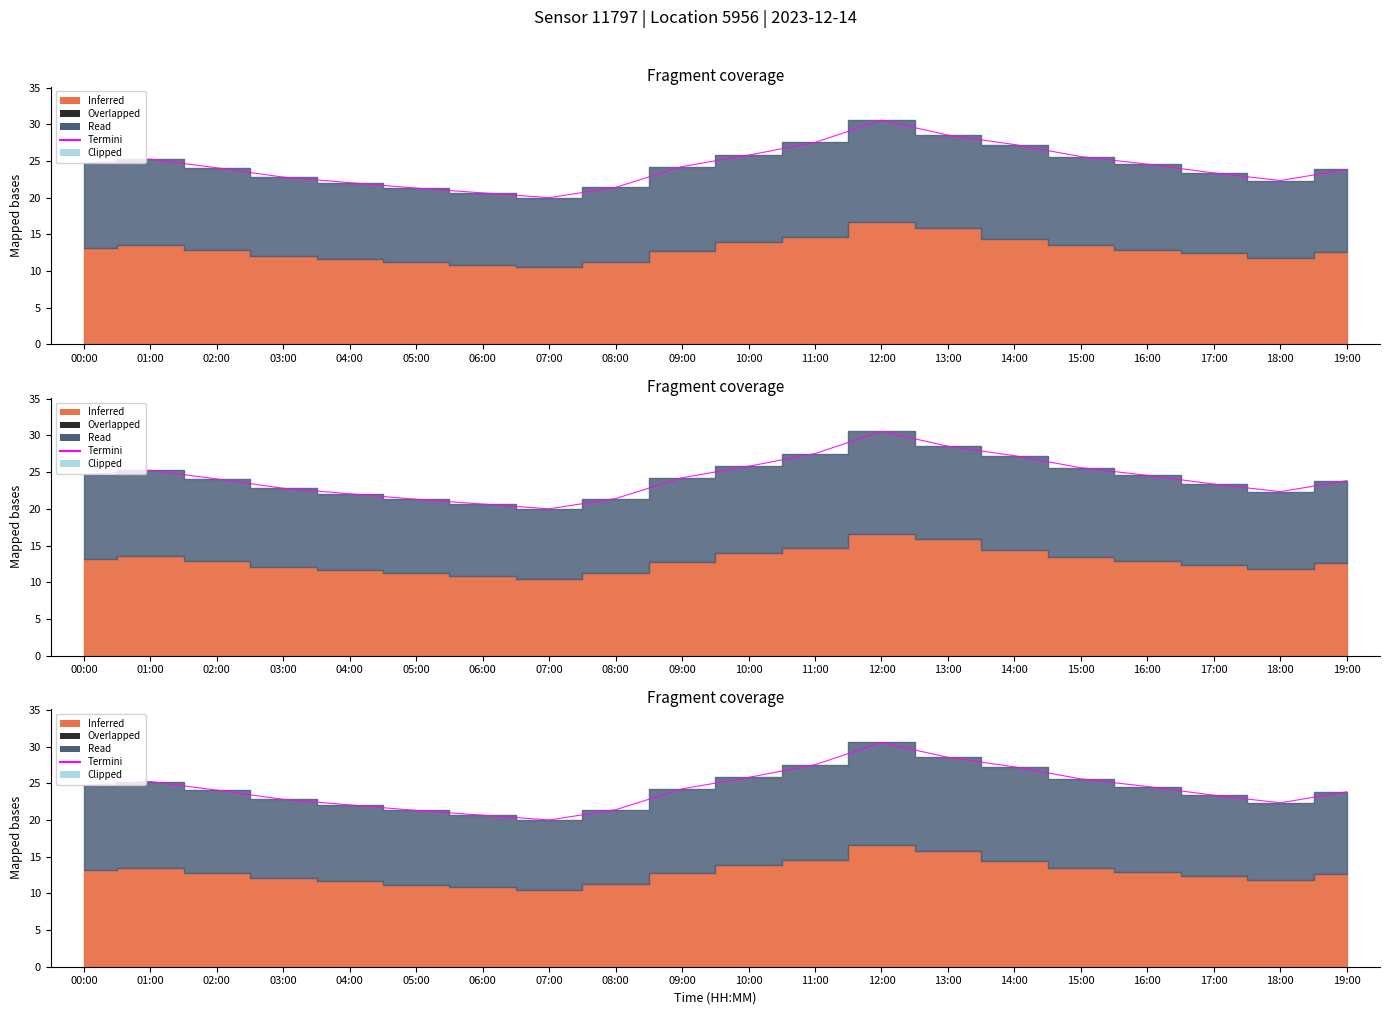

Which series has the largest total across all categories?

Termini